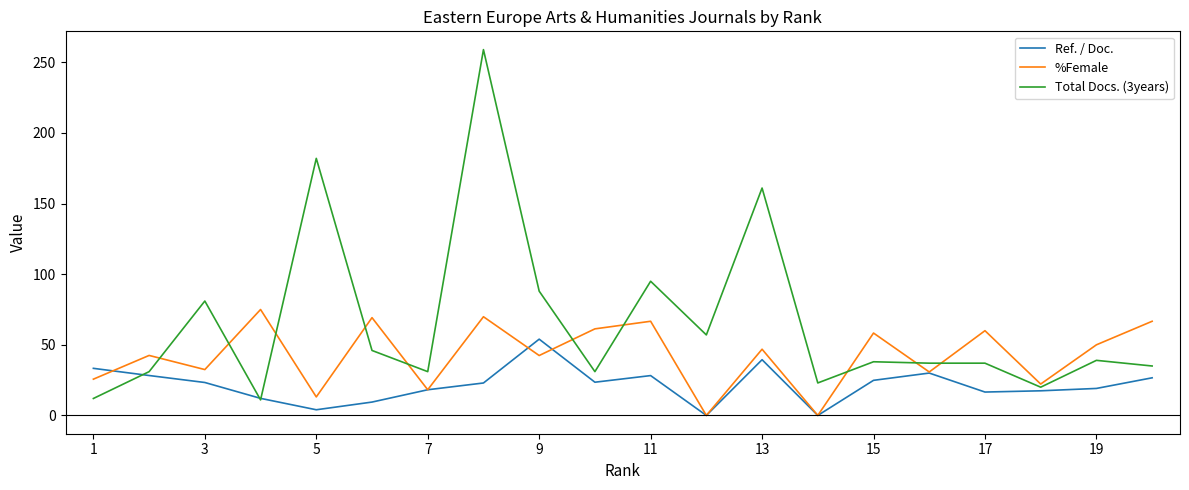

Which series has the largest total across all categories?

Total Docs. (3years)